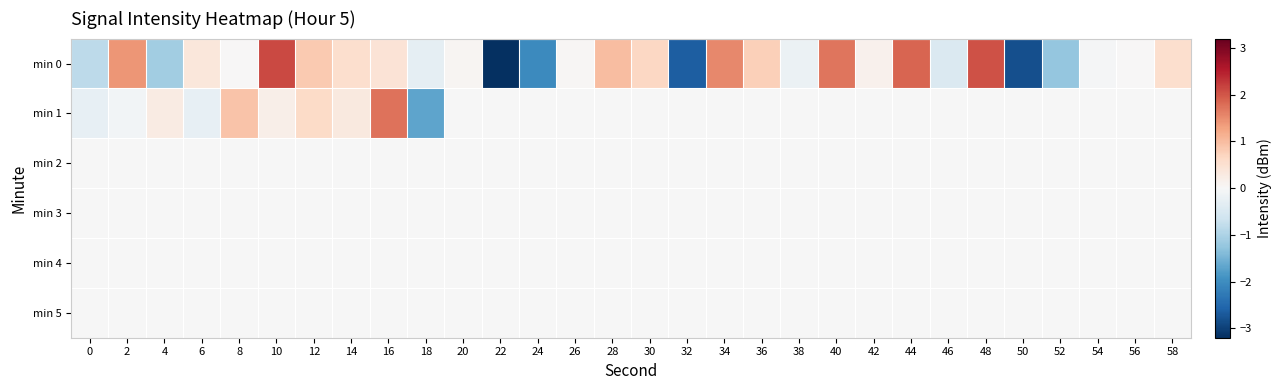

Which category has the lowest value across all series?

22